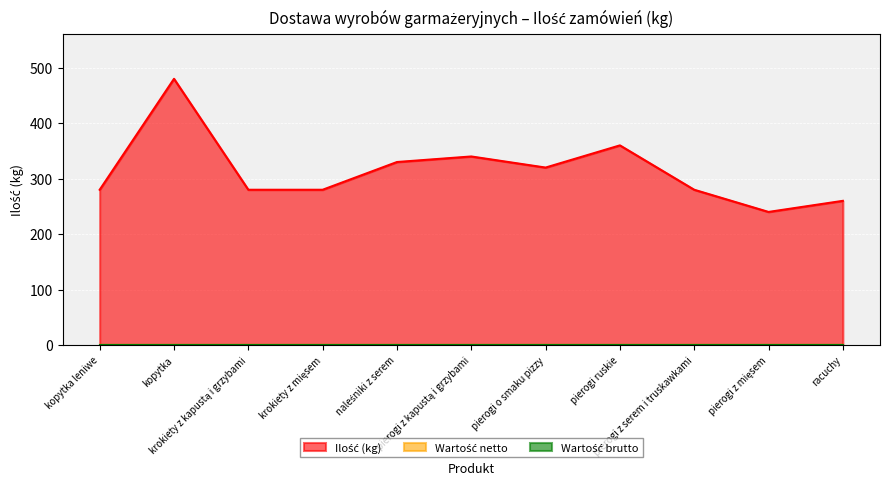

What is the sum of all Ilość (kg) values?

3450